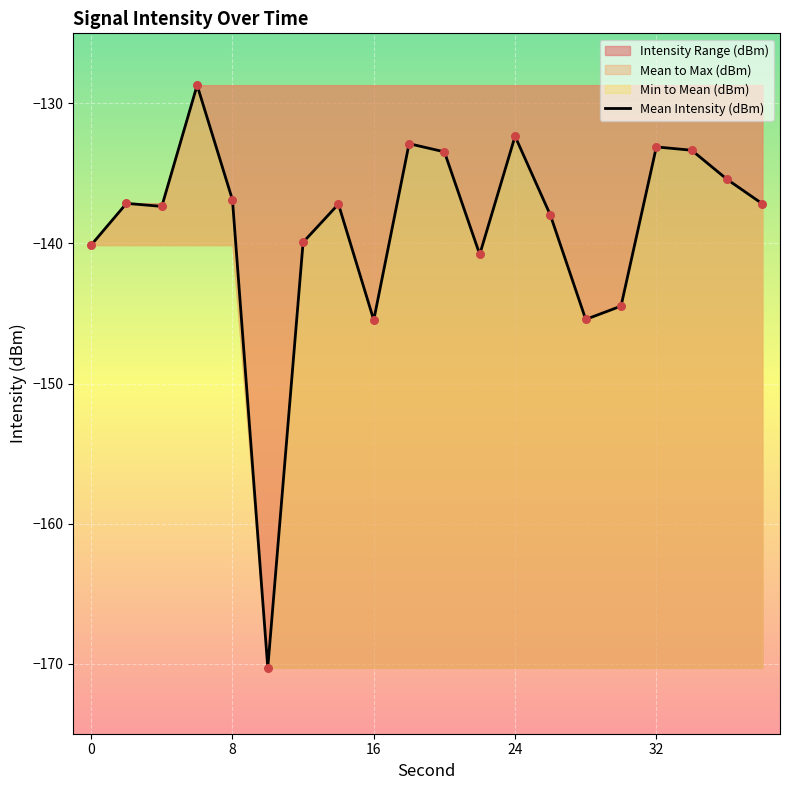

Between 24 and 0, which is larger?

24